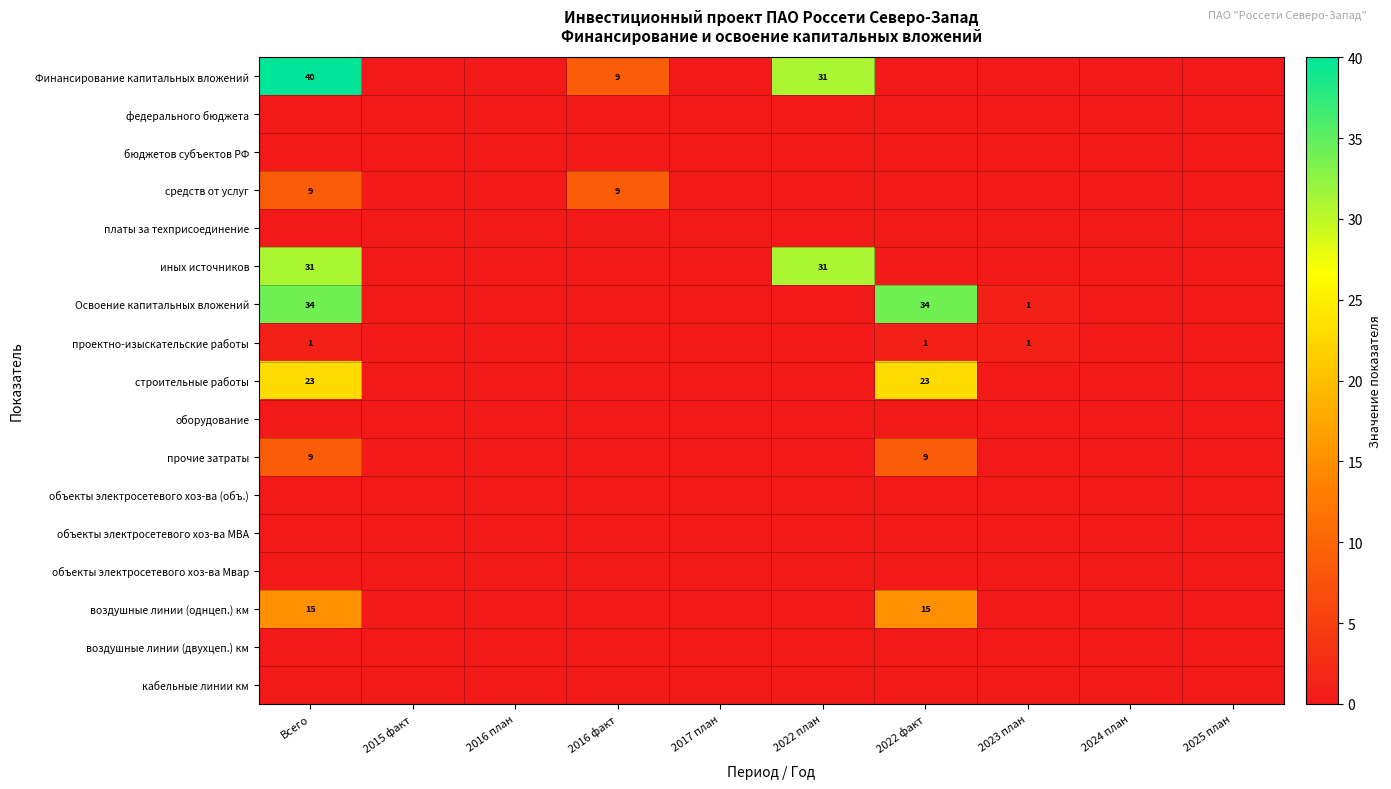

What is the total value across all series at 2023 план?

2